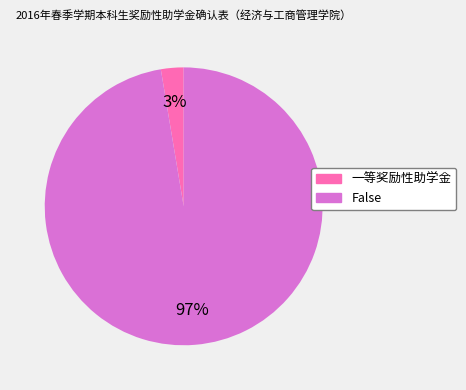

How many segments does this pie chart have?

2